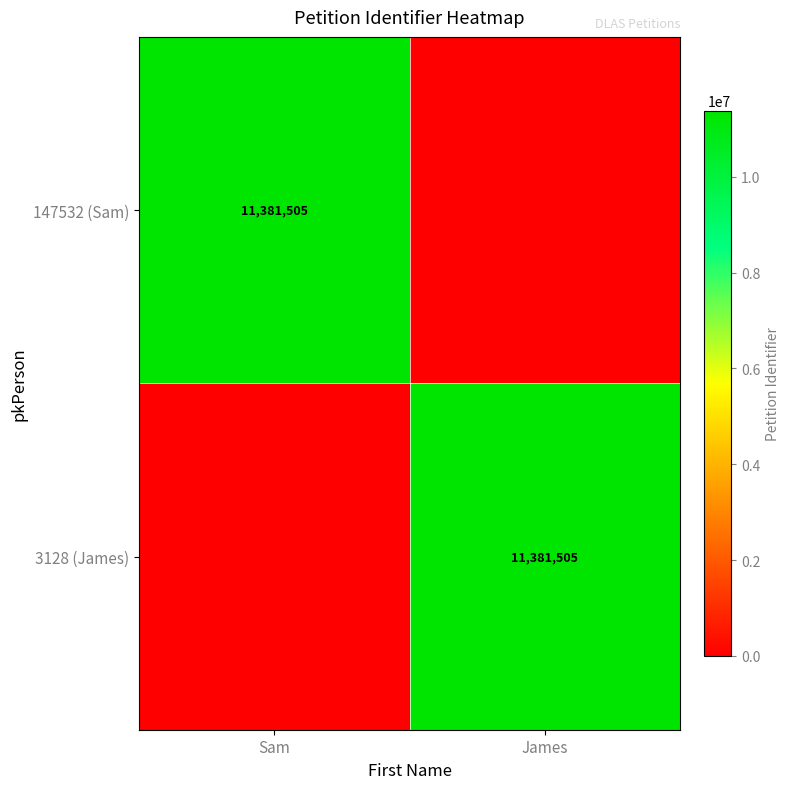

At which category is the sum across all series the highest?

Sam